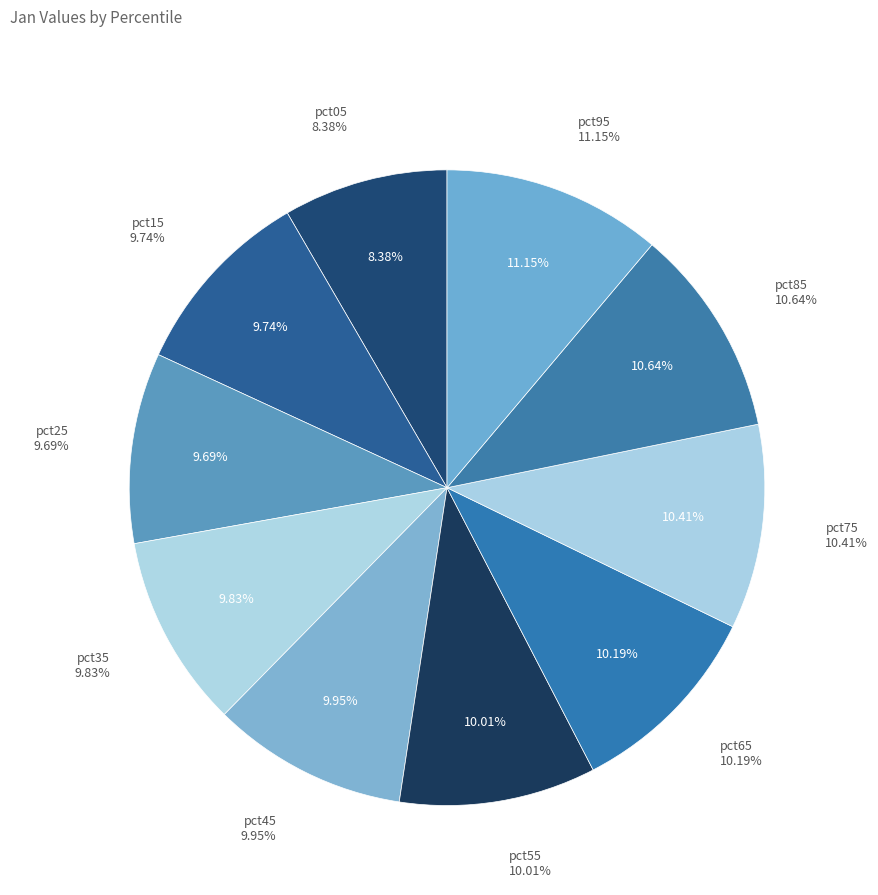

To the nearest percent, what is the difference between the largest and smallest slice percentages?

3%